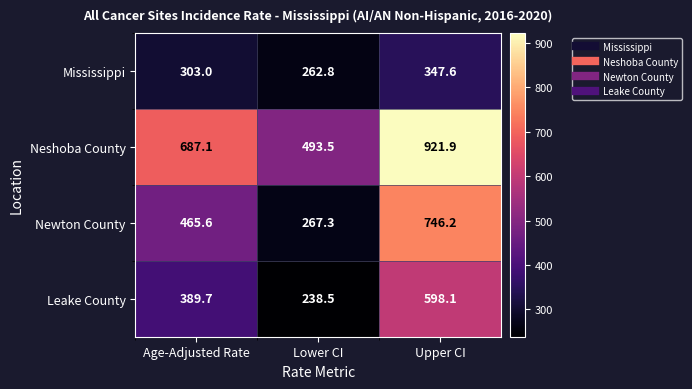

How many data points does each series have?

3